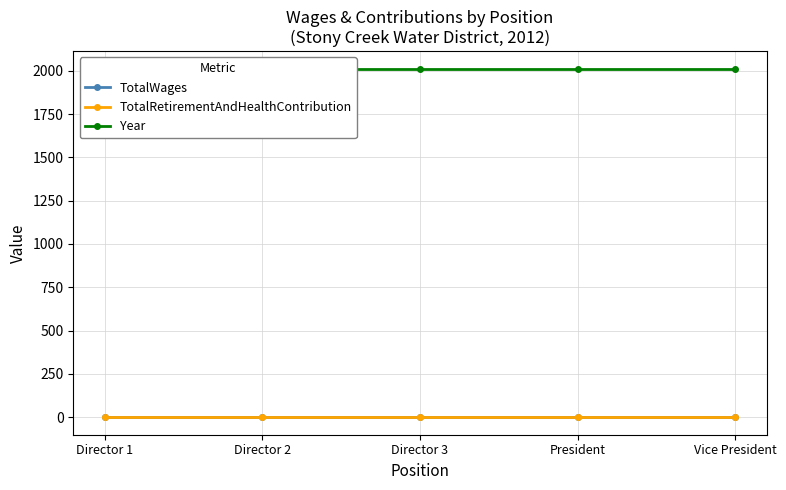

What is the value of the Year point at the 3rd from the left?

2012